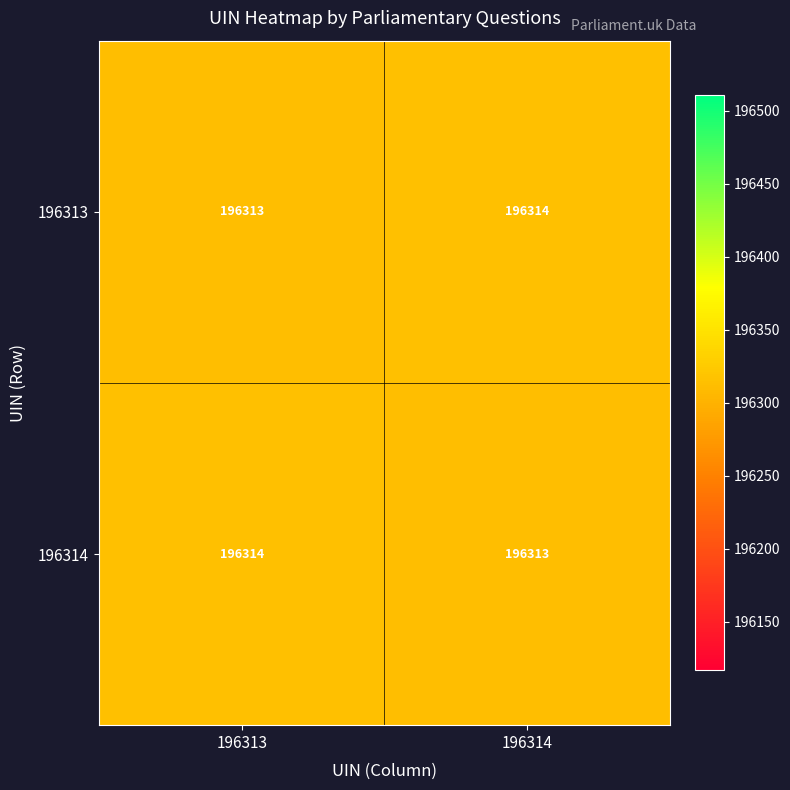

How many series are shown in this chart?

2